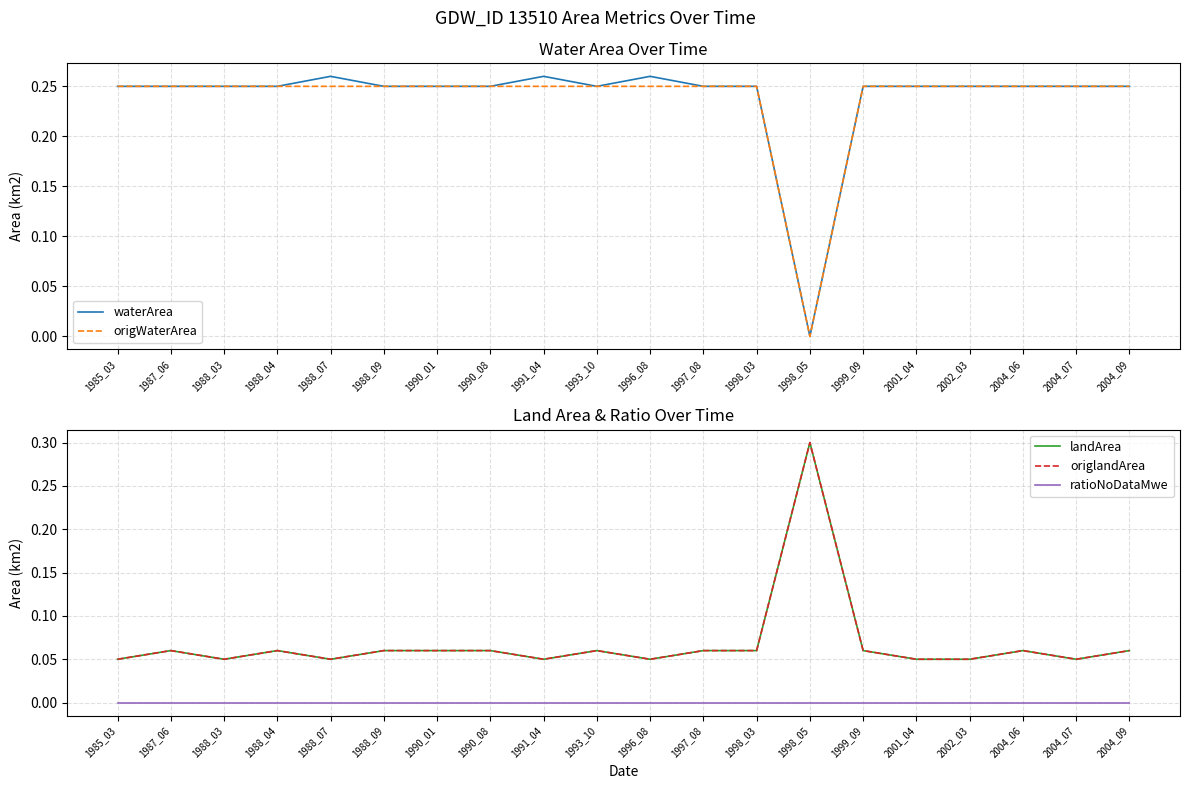

Which series has the widest spread of values?

waterArea